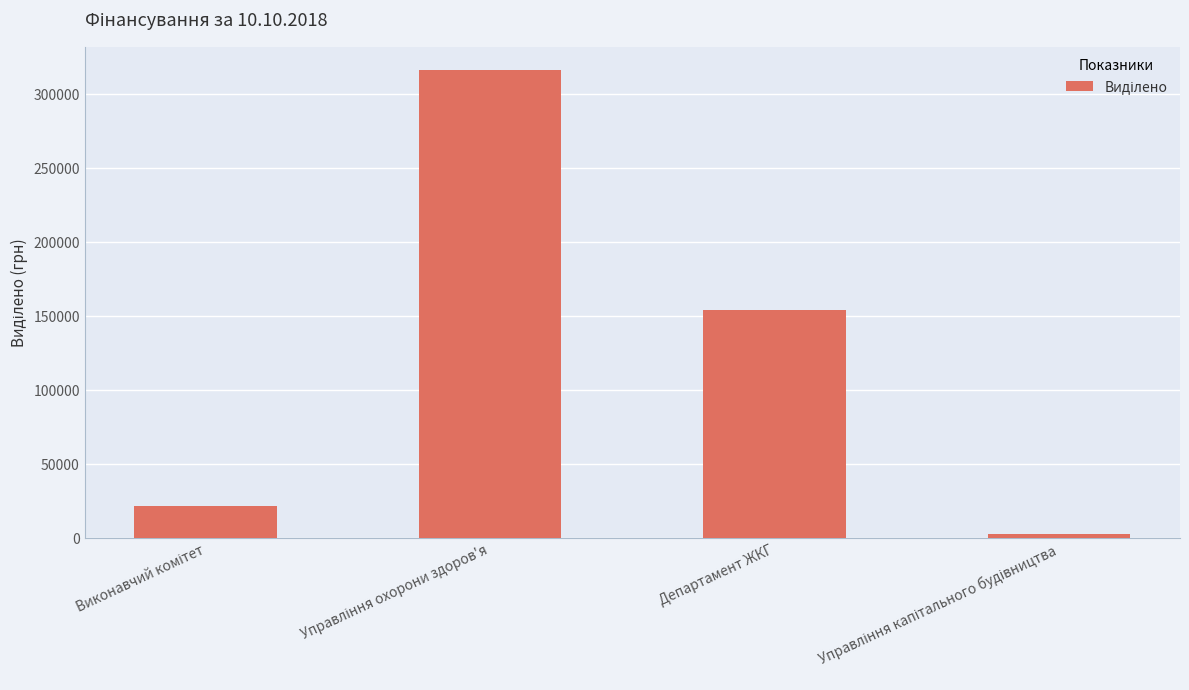

Count the number of data series in this chart.

1